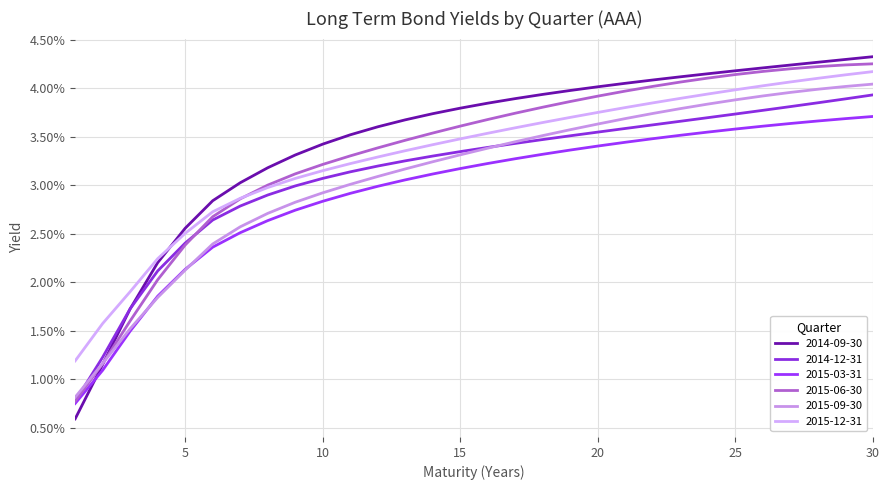

Does the chart have visible grid lines?

Yes